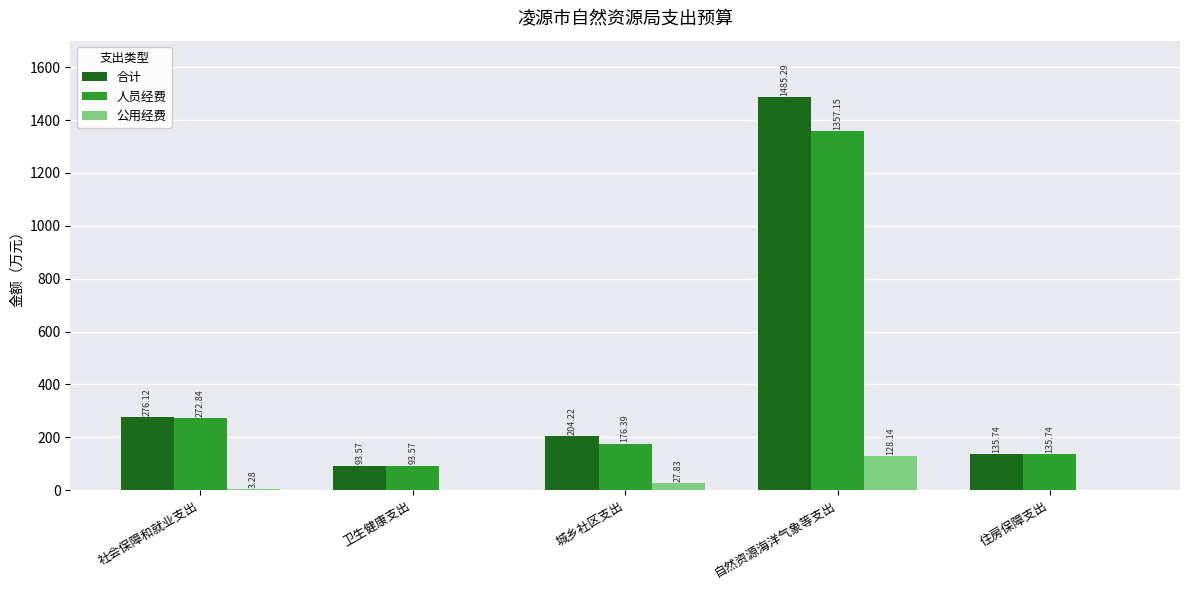

What is the approximate value of 合计 at 城乡社区支出?

204.2